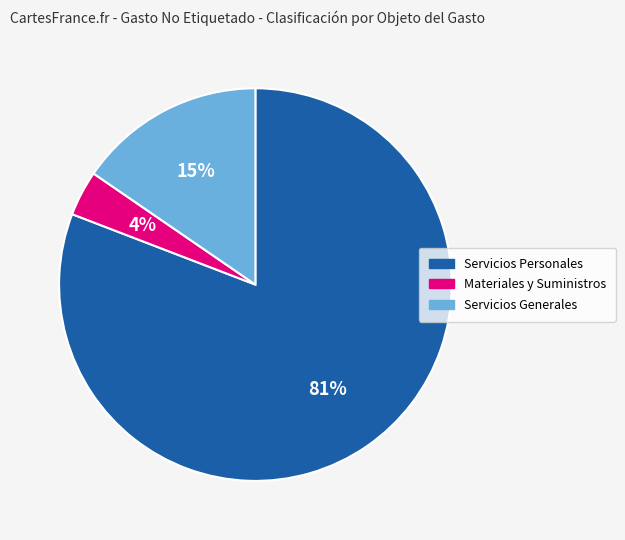

To the nearest percent, what is the difference between the largest and smallest slice percentages?

77%